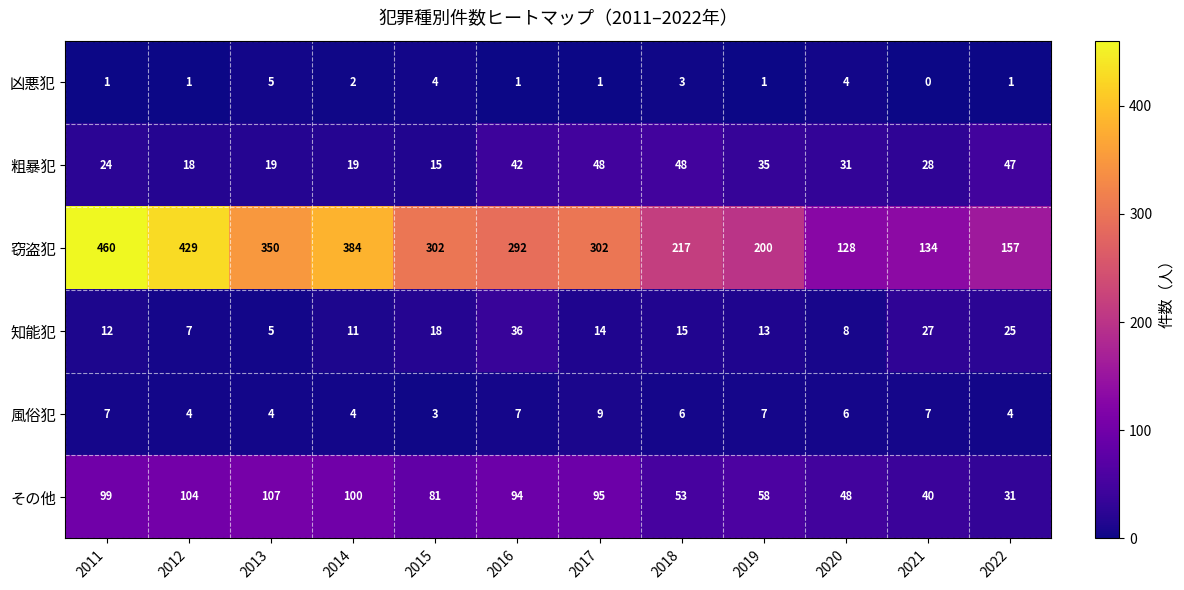

Which series has the largest range (max minus min)?

窃盗犯